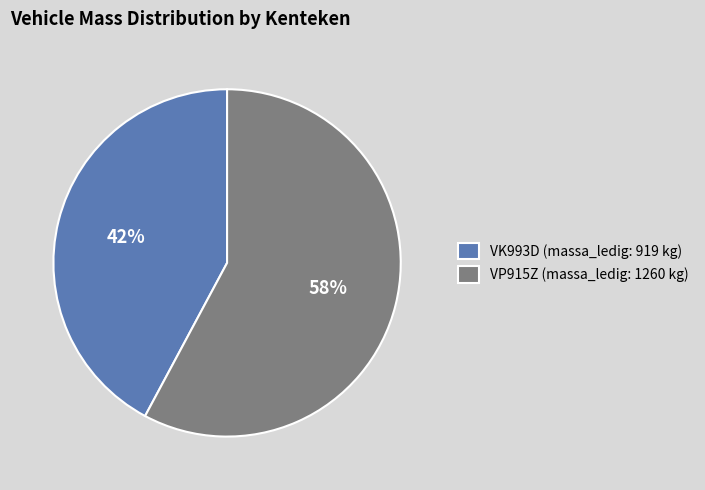

To the nearest percent, what portion does VK993D represent?

42%